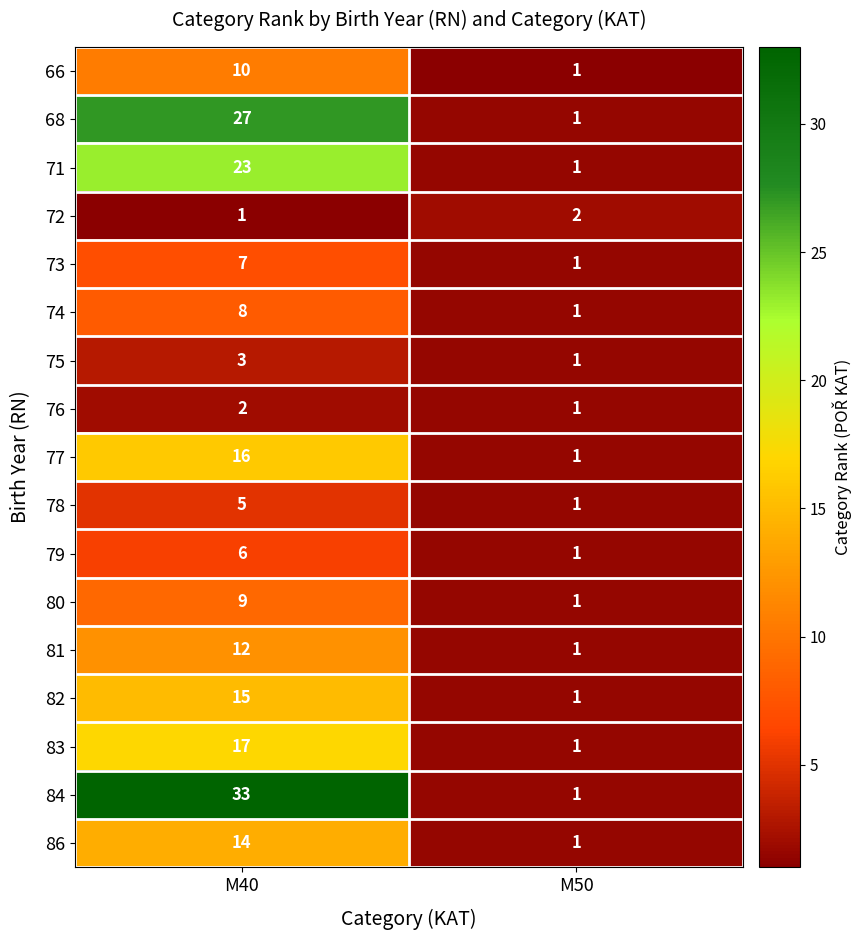

How many series are shown in this chart?

17